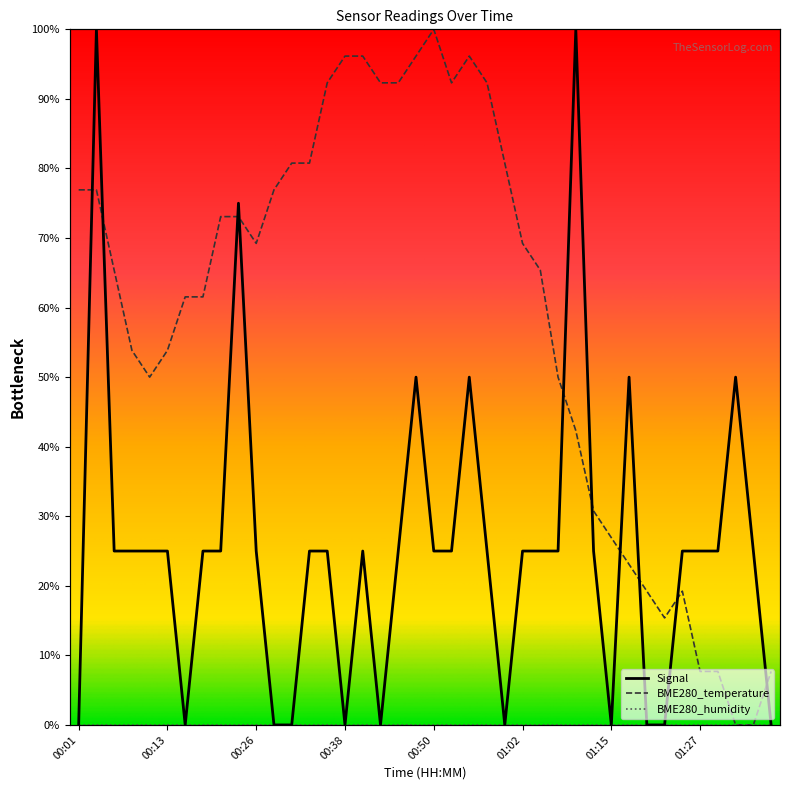

Does the chart display data point markers on the line(s)?

No